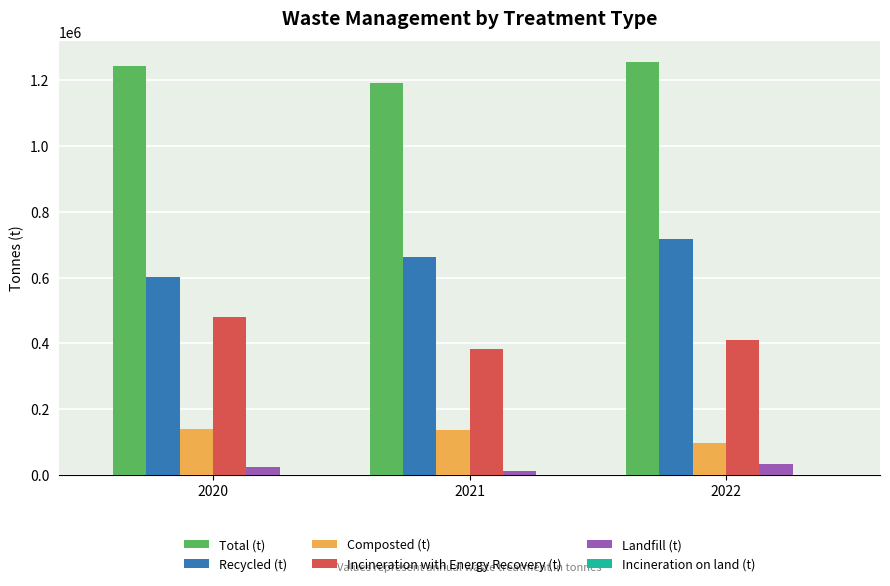

The value of Incineration with Energy Recovery (t) at 2021 is 175512.6. True or false?

False